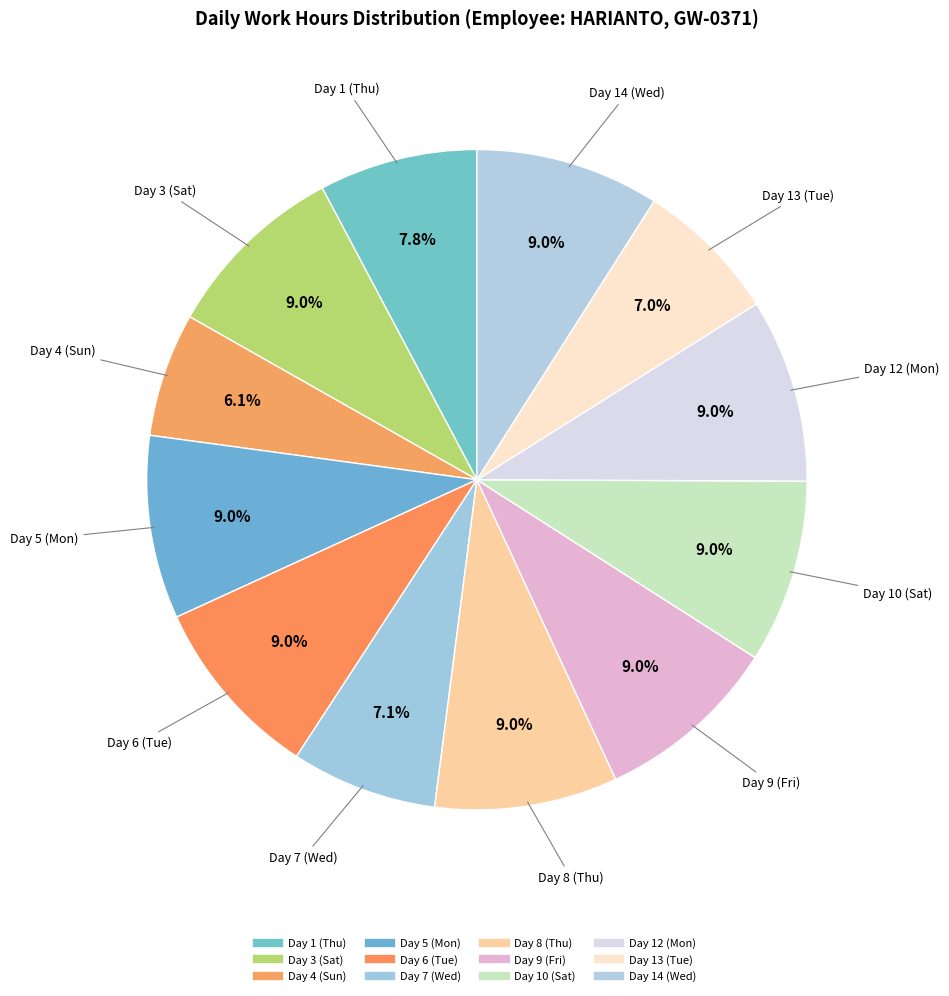

Which category has the smallest portion of the pie?

Day 4 (Sun)